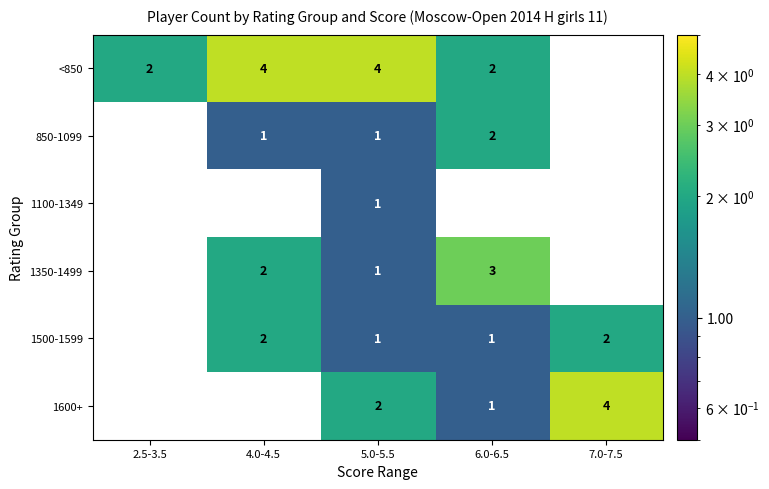

What is the sum of the 1600+ values at 7.0-7.5 and 6.0-6.5?

5